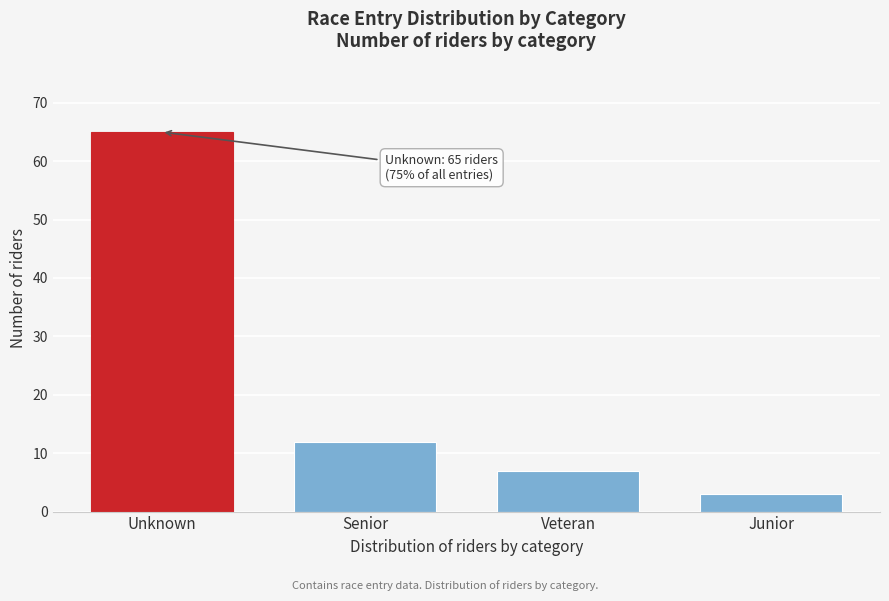

Reading left to right, transcribe all the data shown in this chart.

Unknown=65	Senior=12	Veteran=7	Junior=3